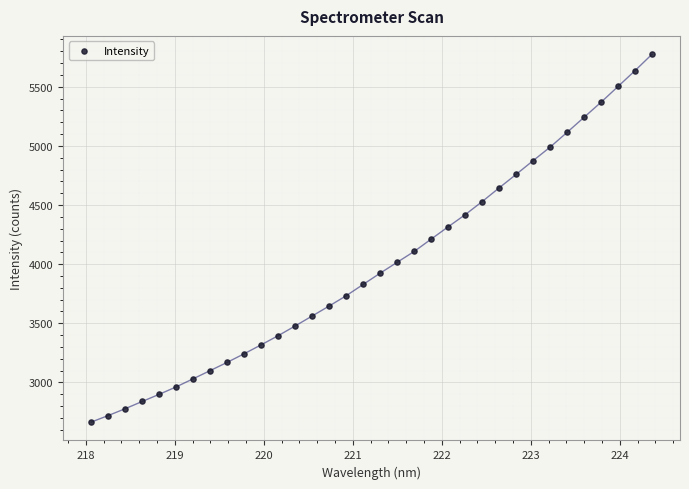

What is the range of X values (max minus min)?

6.3